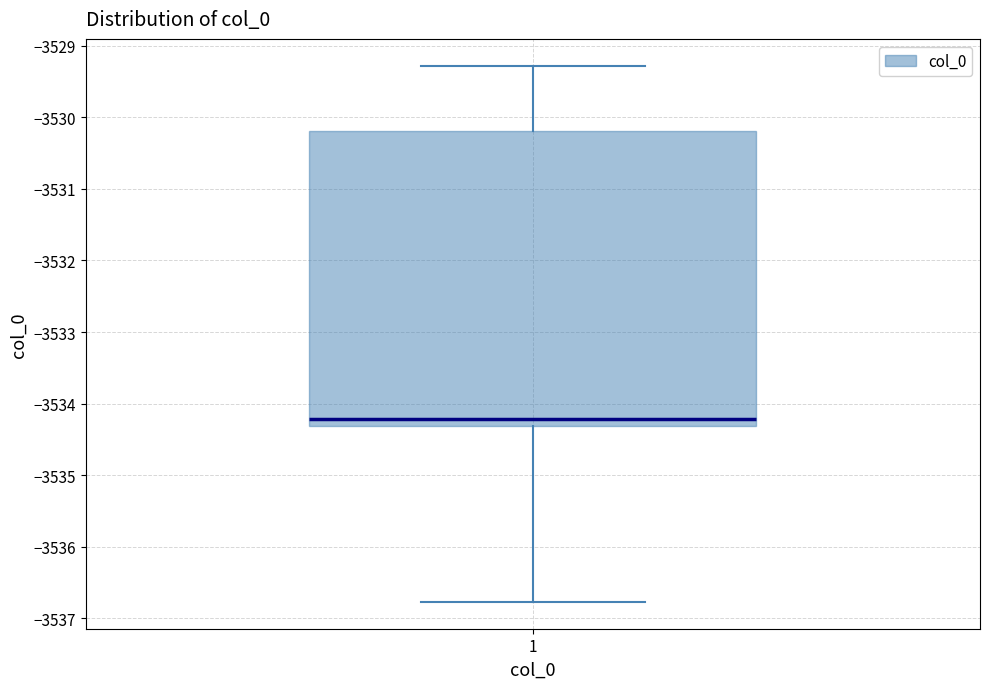

Transcribe this box plot: give where the median line is, the range the box spans, and where the two whiskers end, as read against the y-axis. The values are not printed on the chart, so give them approximately, as read against the axis.

median -3534.2, box -3534.3 to -3530.2, whiskers -3536.8 to -3529.3